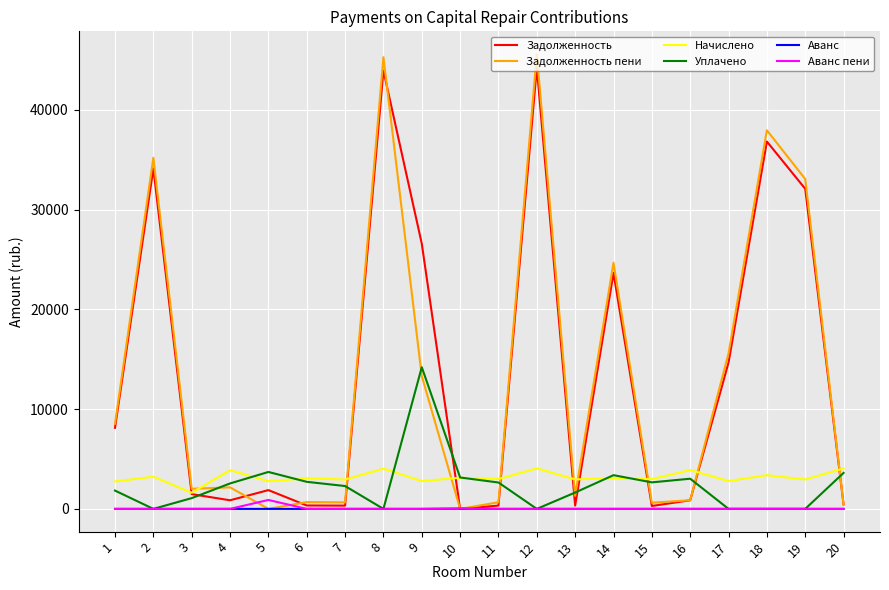

What is the highest value of the Начислено series?

4062.2